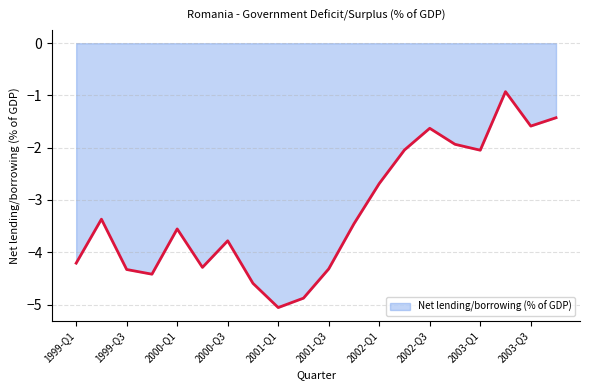

Reading right to left, extract all data points from this chart.

-1.4	-1.6	-0.9	-2.0	-1.9	-1.6	-2.0	-2.7	-3.5	-4.3	-4.9	-5.1	-4.6	-3.8	-4.3	-3.6	-4.4	-4.3	-3.4	-4.2